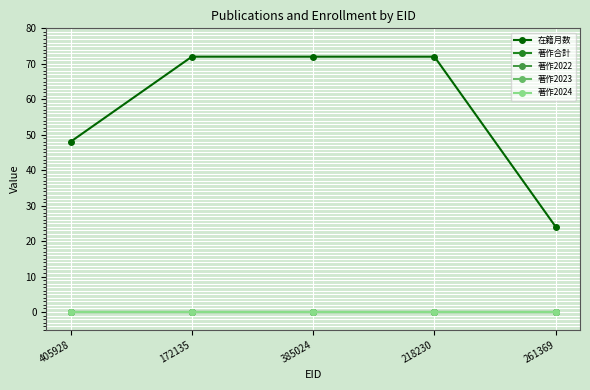

What are all the series names shown in the legend?

在籍月数, 著作合計, 著作2022, 著作2023, 著作2024